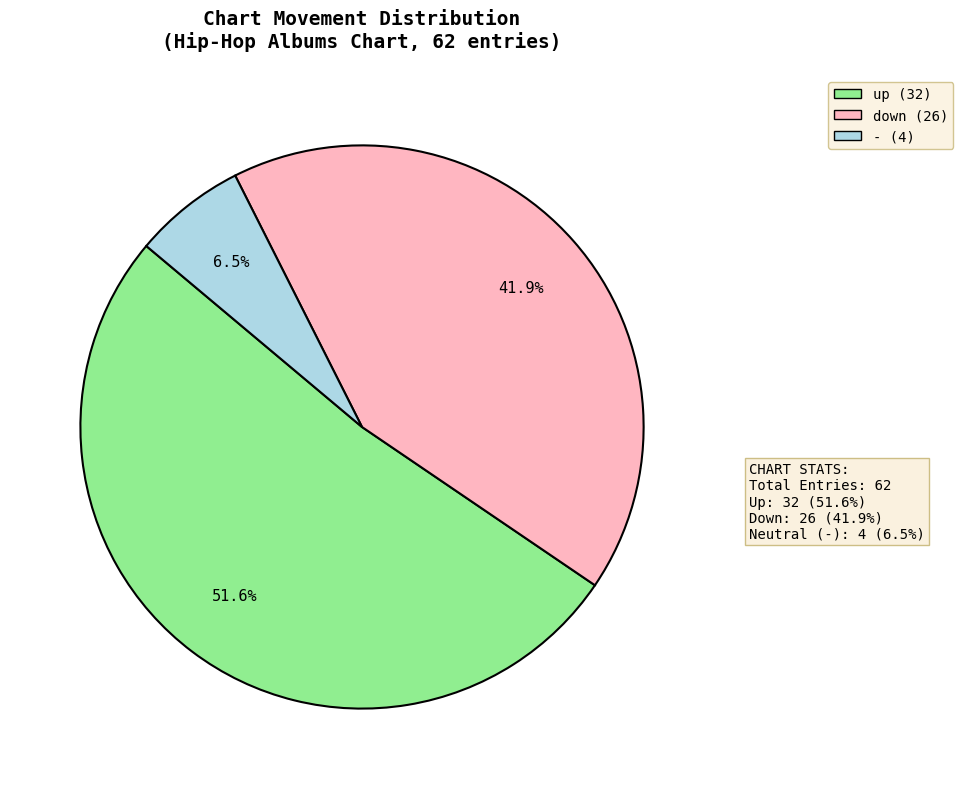

What is the total percentage of down and up?

93.5%